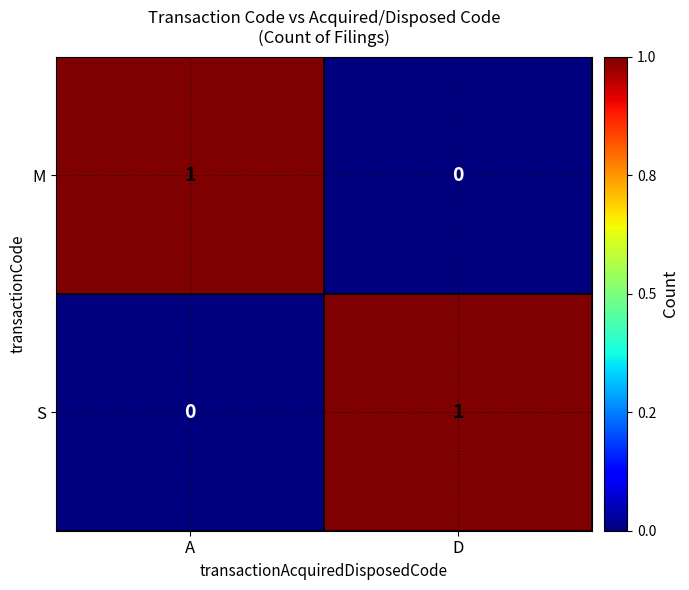

Reading right to left, transcribe all the data shown in this chart.

M: 0	1
S: 1	0